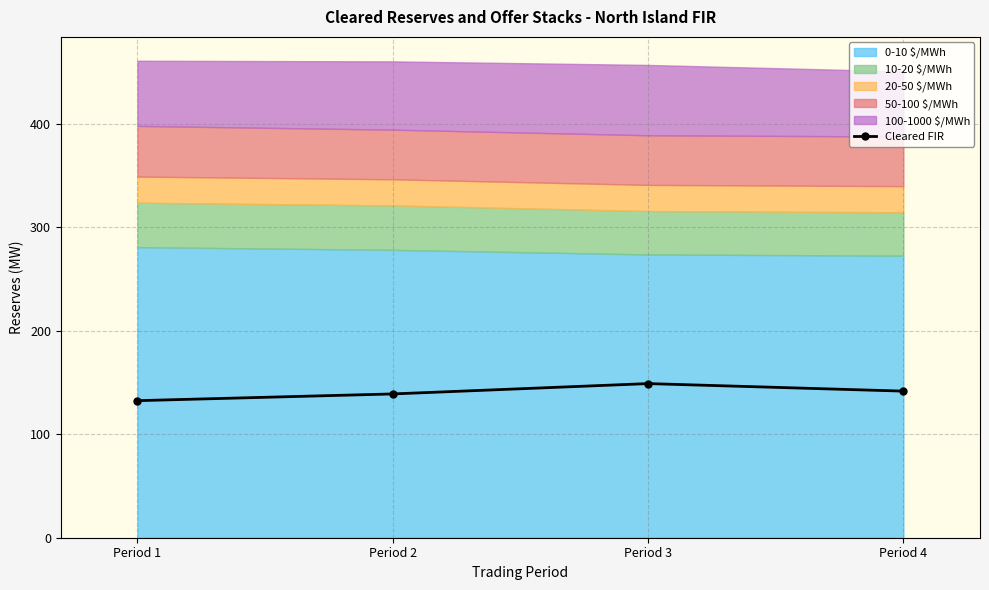

Is it true that the value at Period 2 is 139.0?

True